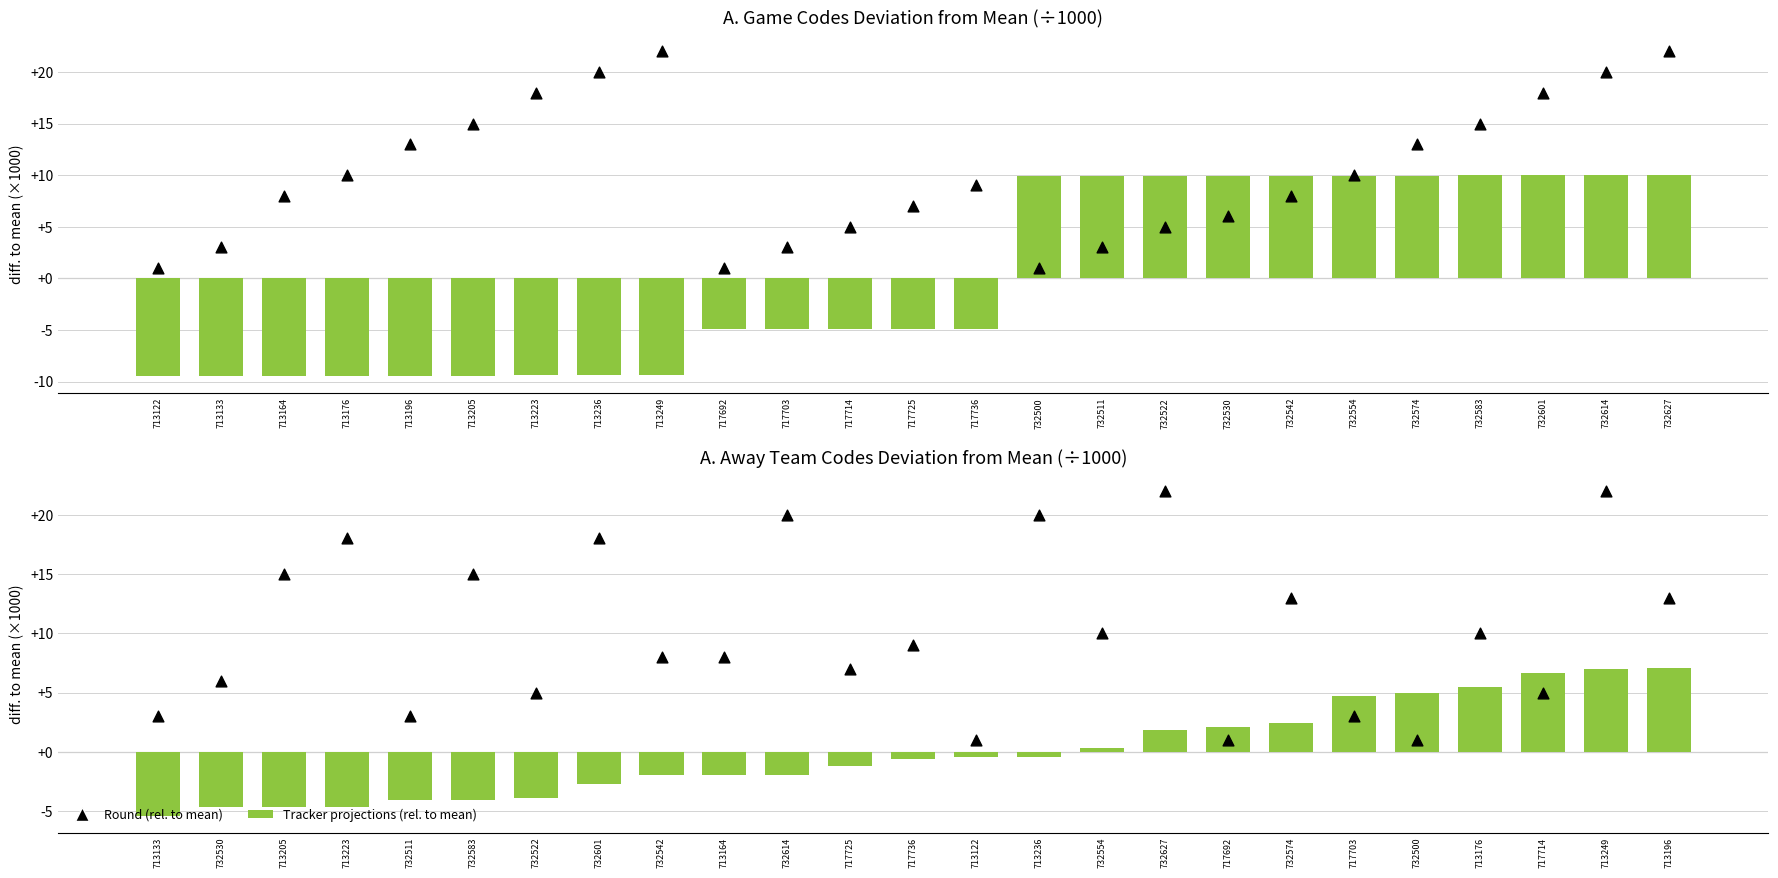

Which series has the largest total across all categories?

Round (rel. to mean)